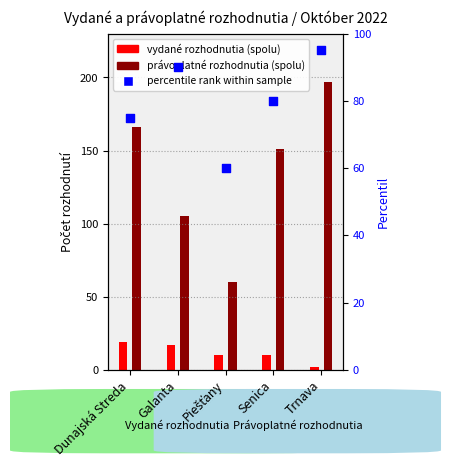

What is the change in value from Piešťany to Senica?

+20